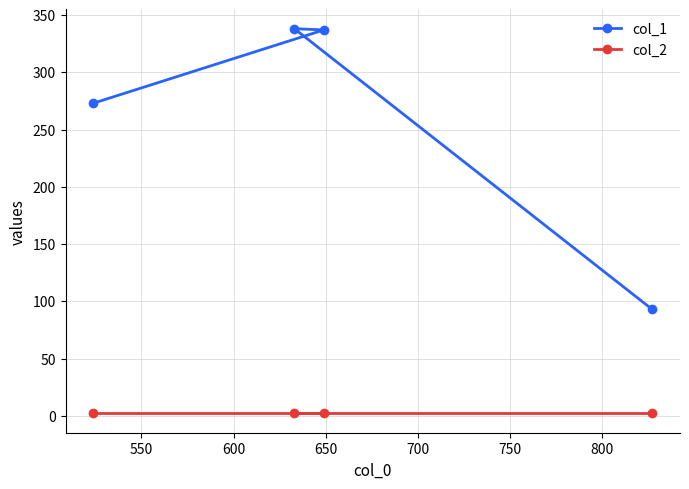

What is the value of the col_1 point at the 1st from the left?

273